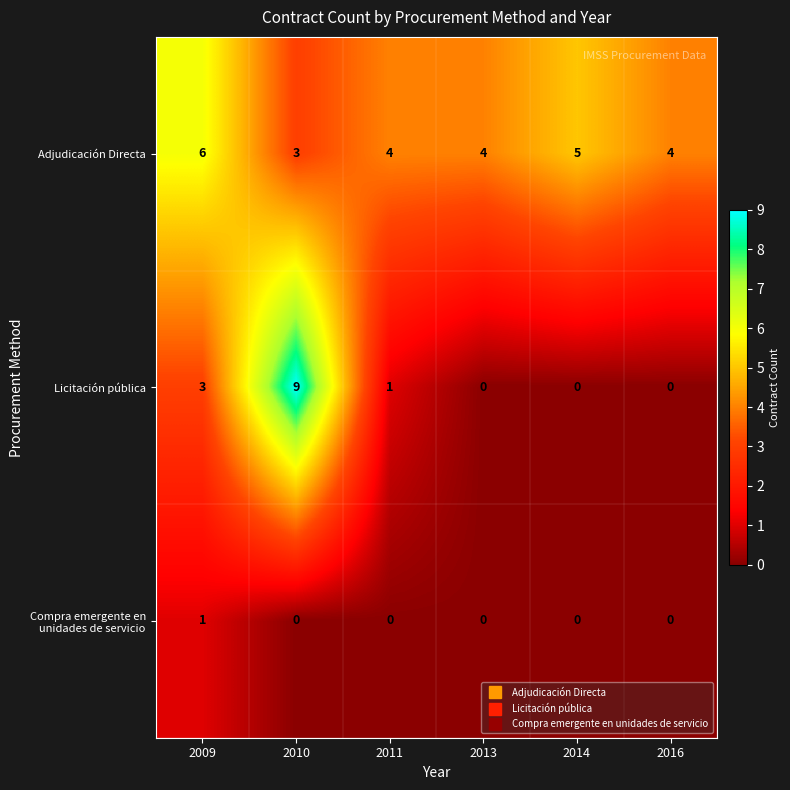

At which category is the sum across all series the highest?

2010